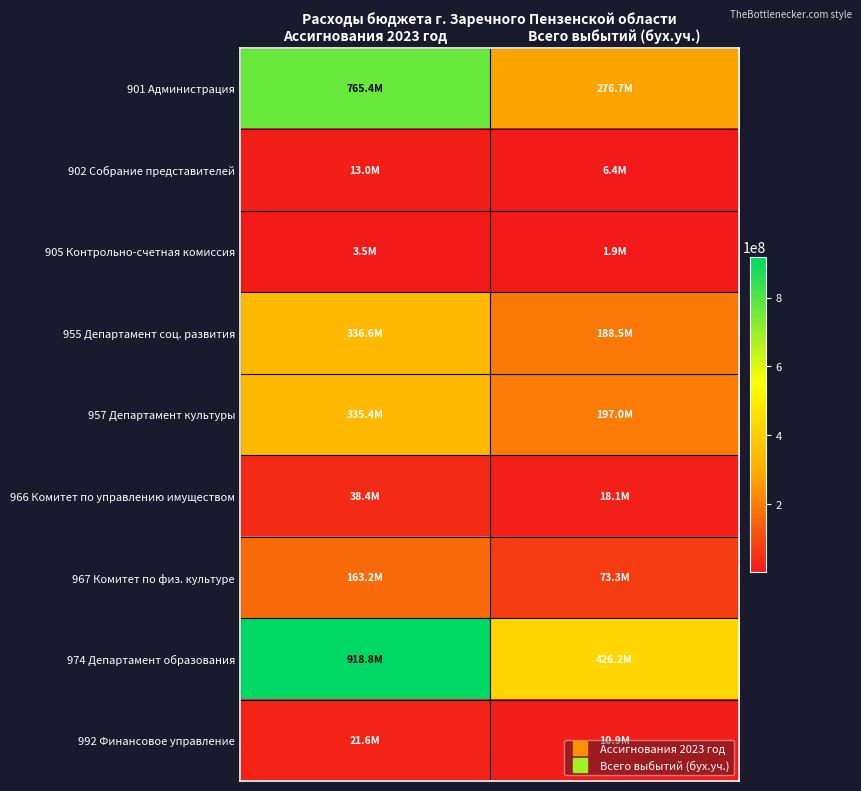

What is the minimum value shown in the chart?

1873775.3